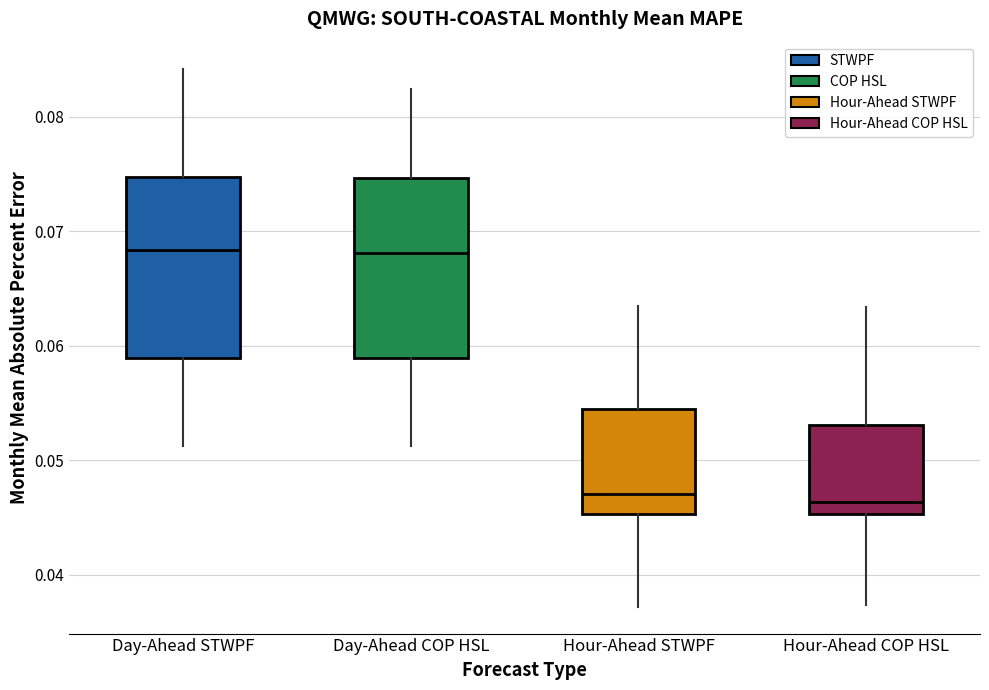

Reading left to right, transcribe this box plot: for each box, give where its median line is, the range the box spans, and where its two whiskers end, as read against the y-axis. The values are not printed on the chart, so give them approximately, as read against the axis.

Day-Ahead STWPF: median 0.068, box 0.059 to 0.075, whiskers 0.051 to 0.084
Day-Ahead COP HSL: median 0.068, box 0.059 to 0.075, whiskers 0.051 to 0.082
Hour-Ahead STWPF: median 0.047, box 0.045 to 0.054, whiskers 0.037 to 0.064
Hour-Ahead COP HSL: median 0.046, box 0.045 to 0.053, whiskers 0.037 to 0.063